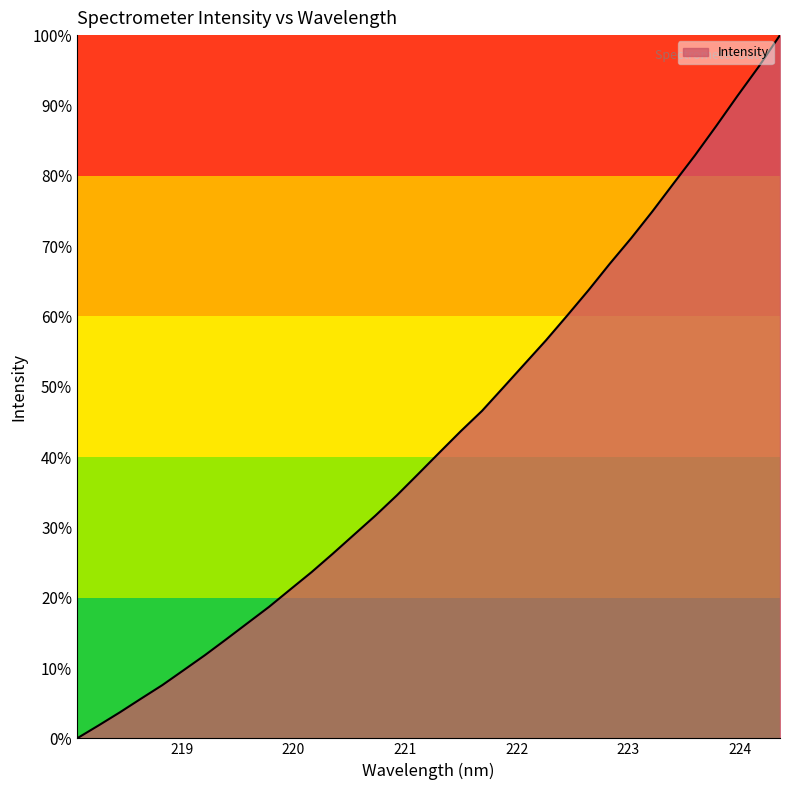

What is the difference between the maximum and minimum values?

100.0